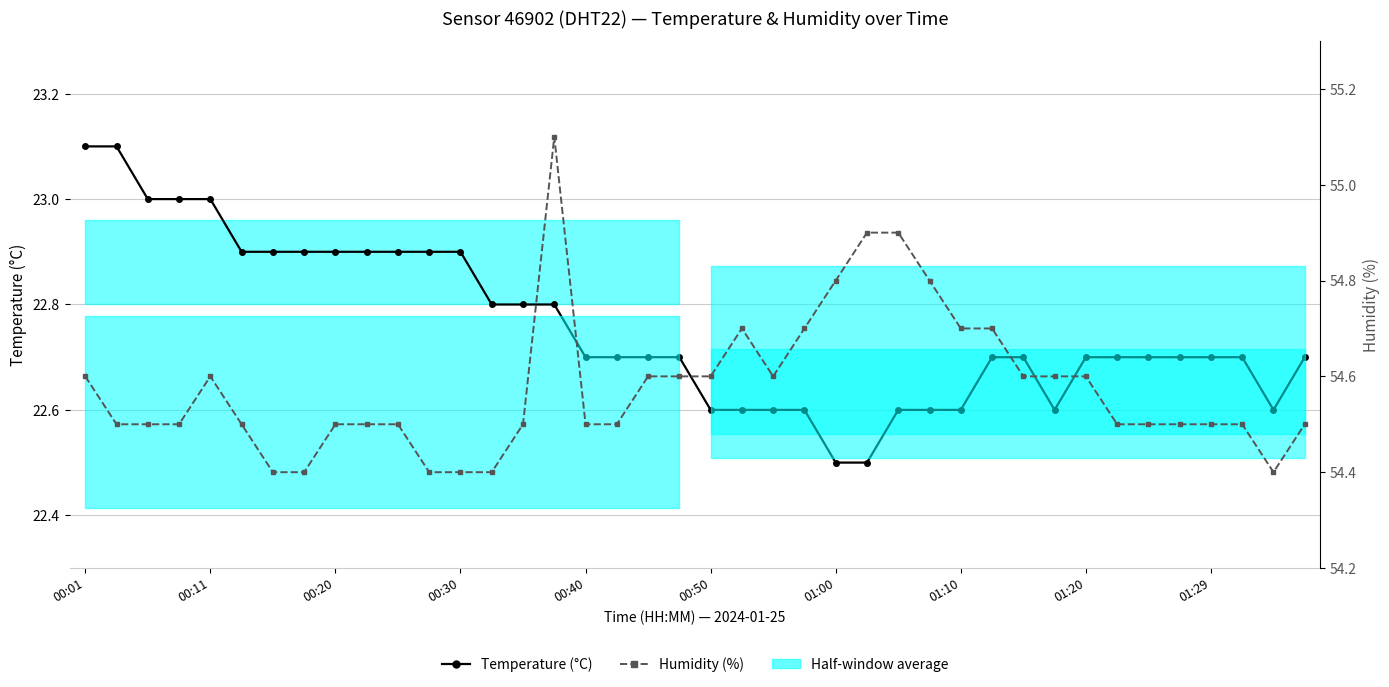

At which category is the sum across all series the highest?

15